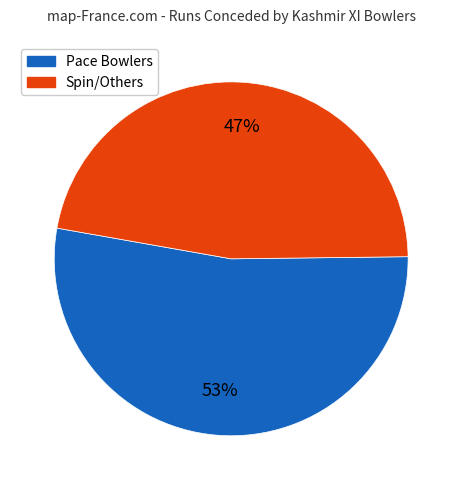

To the nearest percent, what is the difference between the largest and smallest slice percentages?

6%